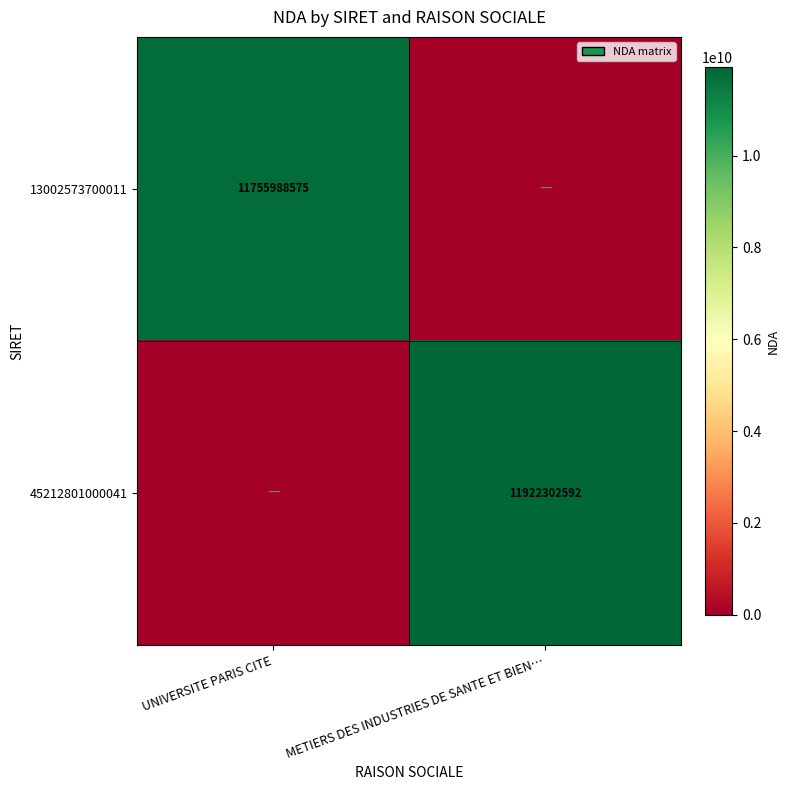

The value of 13002573700011 at UNIVERSITE PARIS CITE is 20755236020. True or false?

False